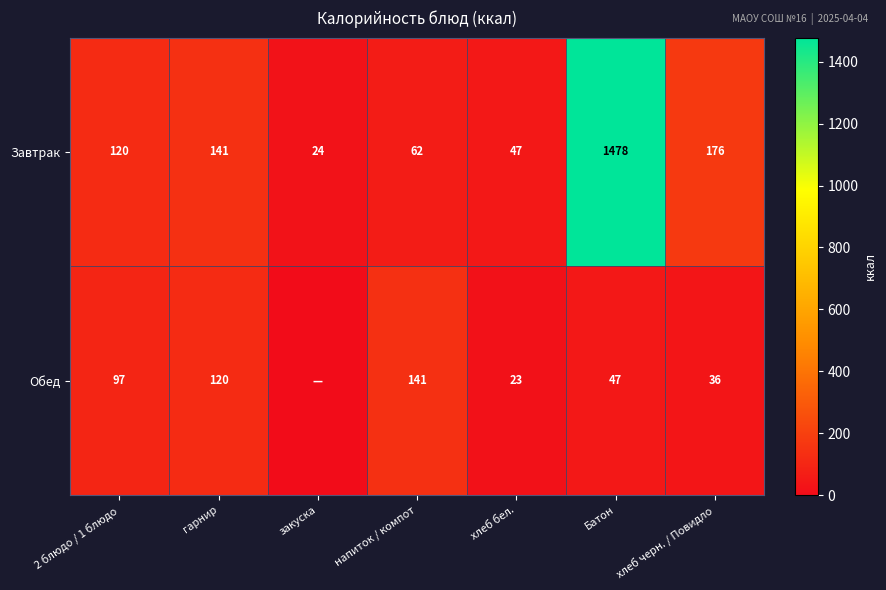

What is the sum of the Обед values at 2 блюдо / 1 блюдо and гарнир?

217